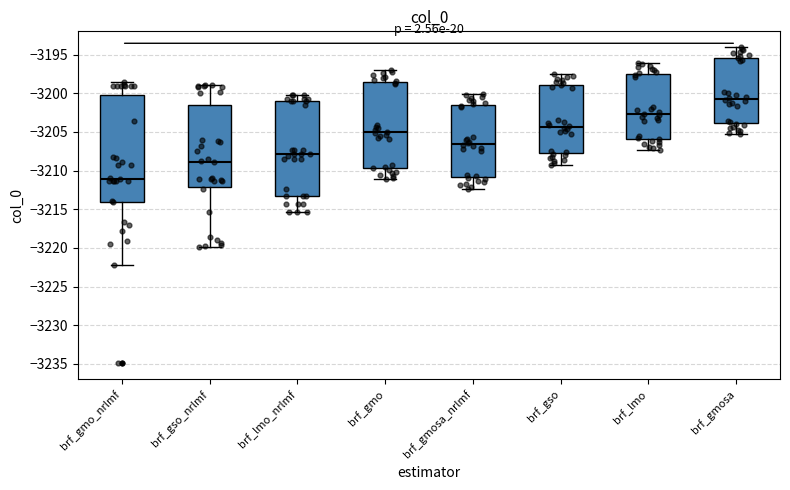

Which box is the tallest, from its lower edge to its upper edge?

brf_gmo_nrlmf